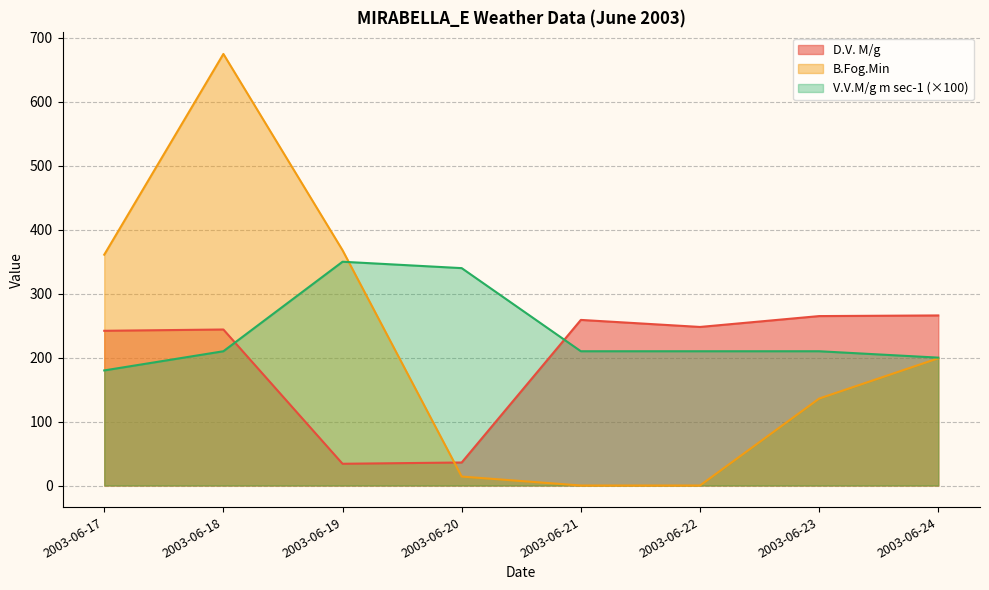

Which series has the largest total across all categories?

V.V.M/g m sec-1 (×100)